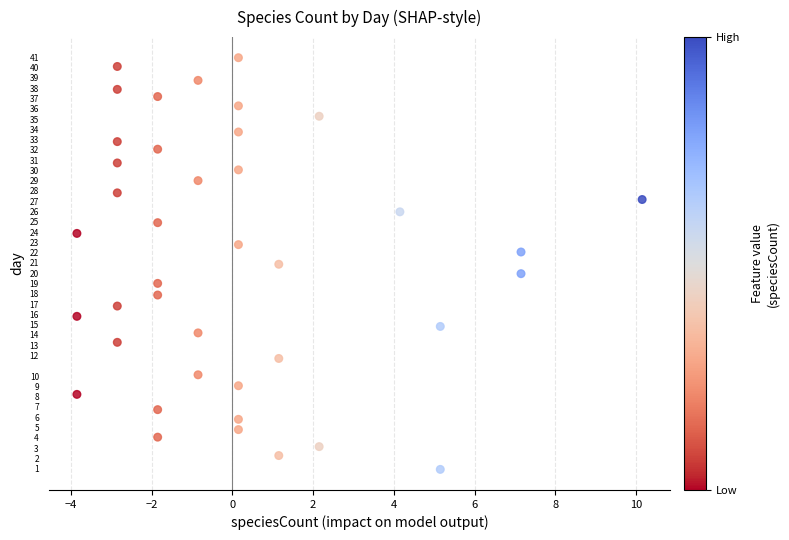

What is the range of X values (max minus min)?

14.0